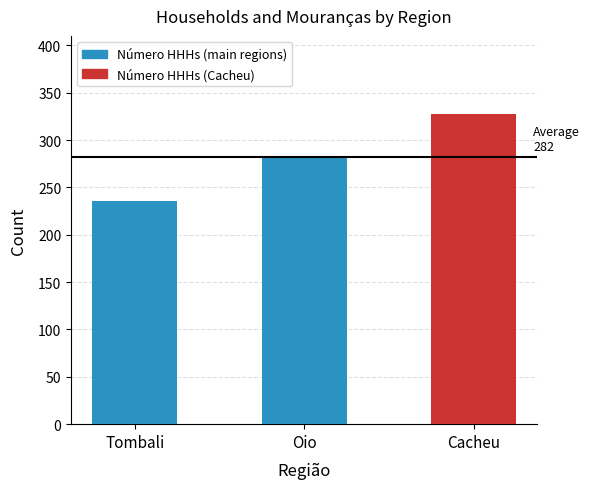

Reading left to right, extract all data points from this chart.

Tombali=236	Oio=282	Cacheu=328